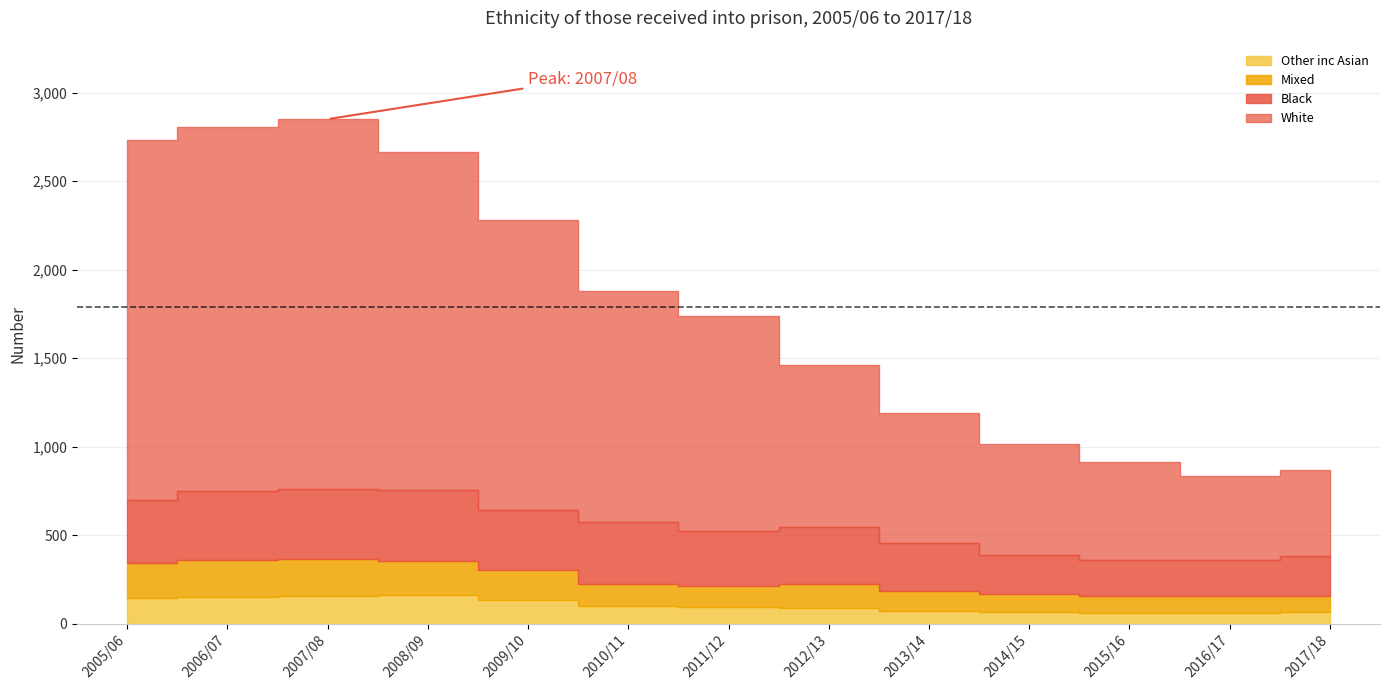

What position from the right is 2015/16?

3